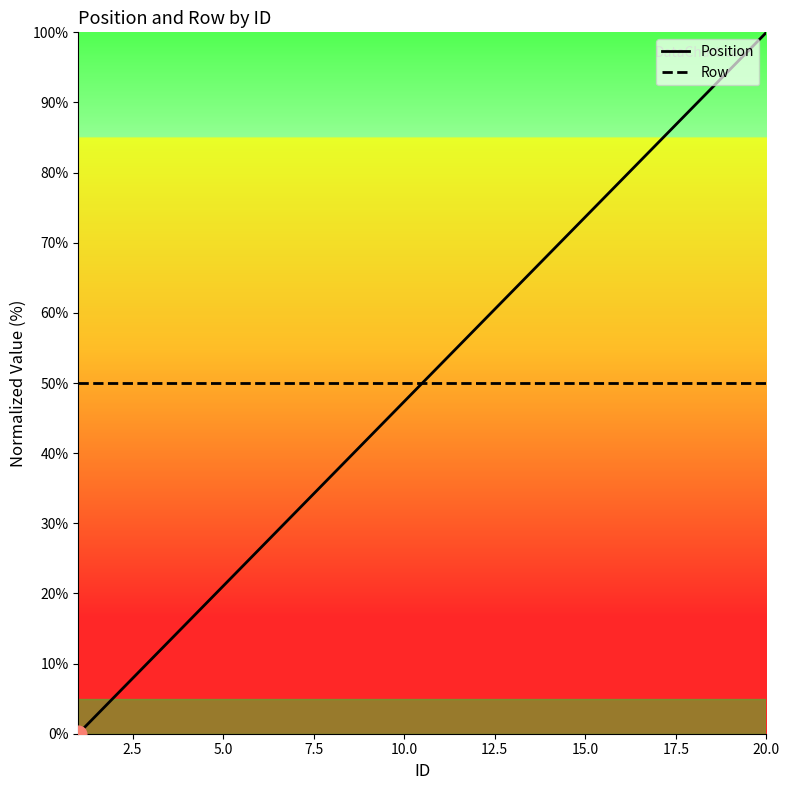

How many intersections are there between Row and Position?

1